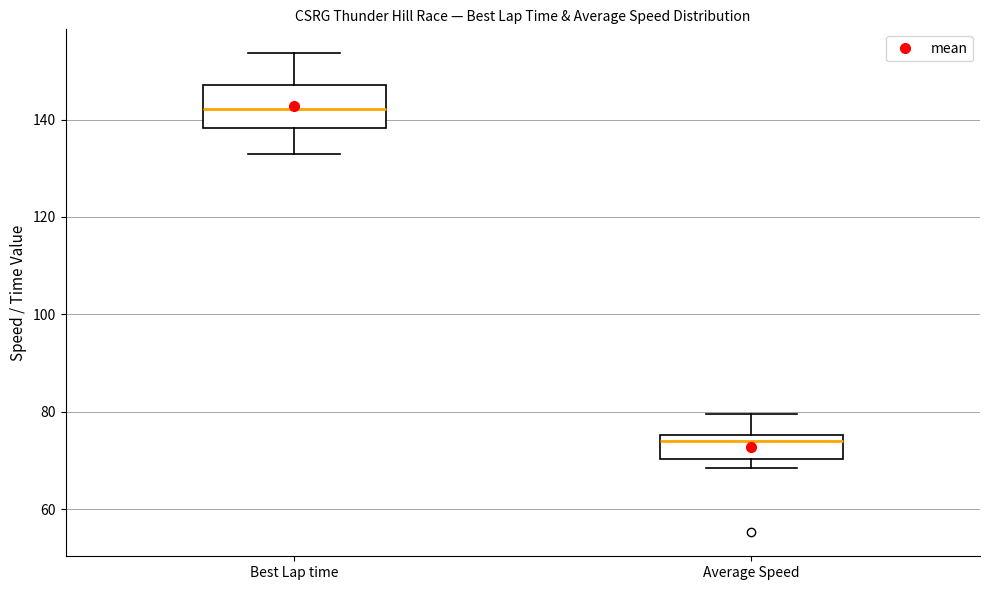

Where does the median line of the box for Average Speed sit on the y-axis? The values are not printed on the chart, so give them approximately, as read against the axis.

74